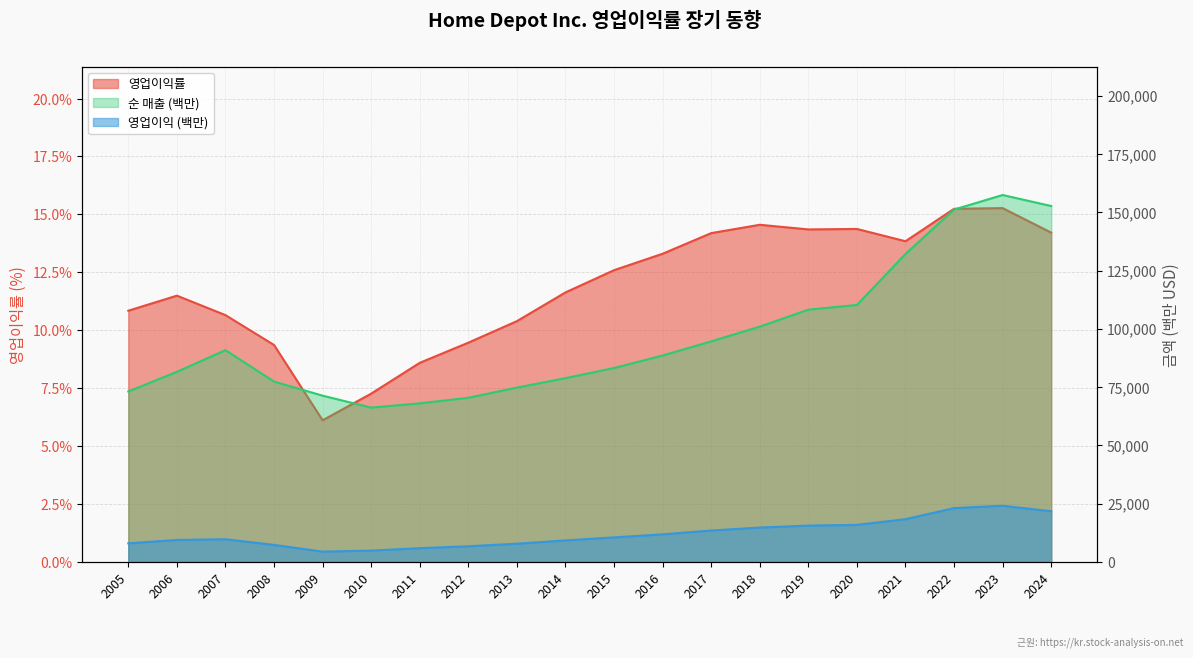

At how many categories does at least one series exceed 79710?

12